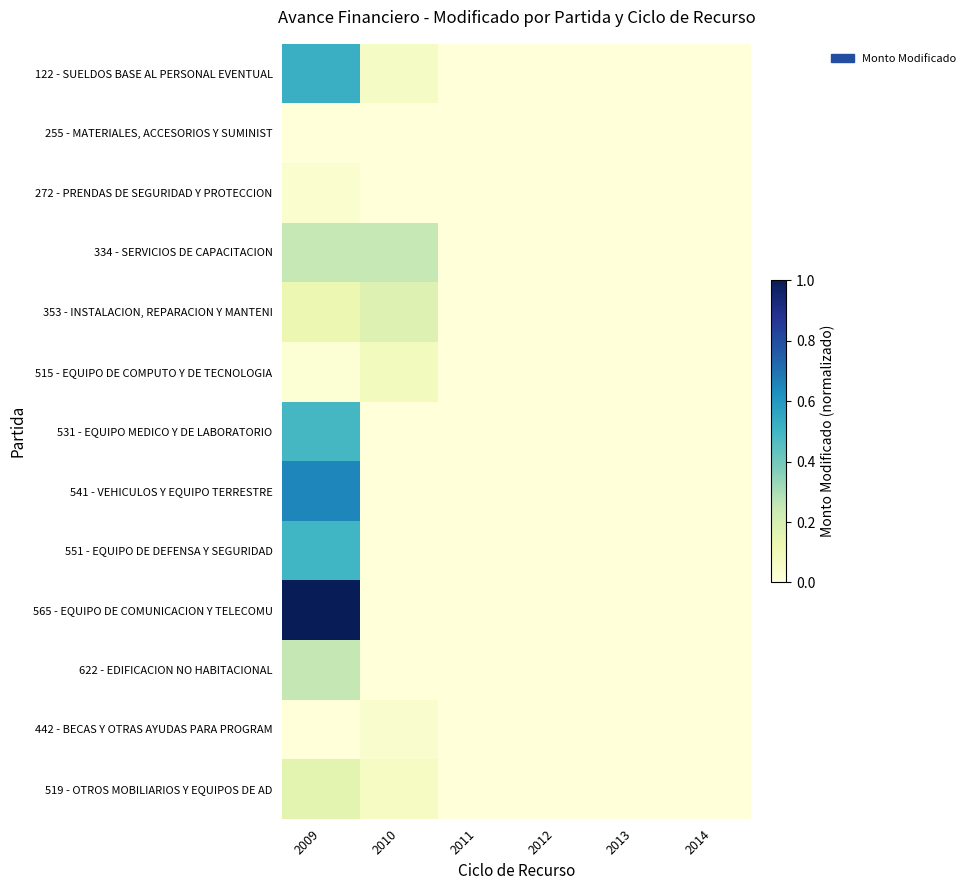

At which category is the sum across all series the highest?

2009